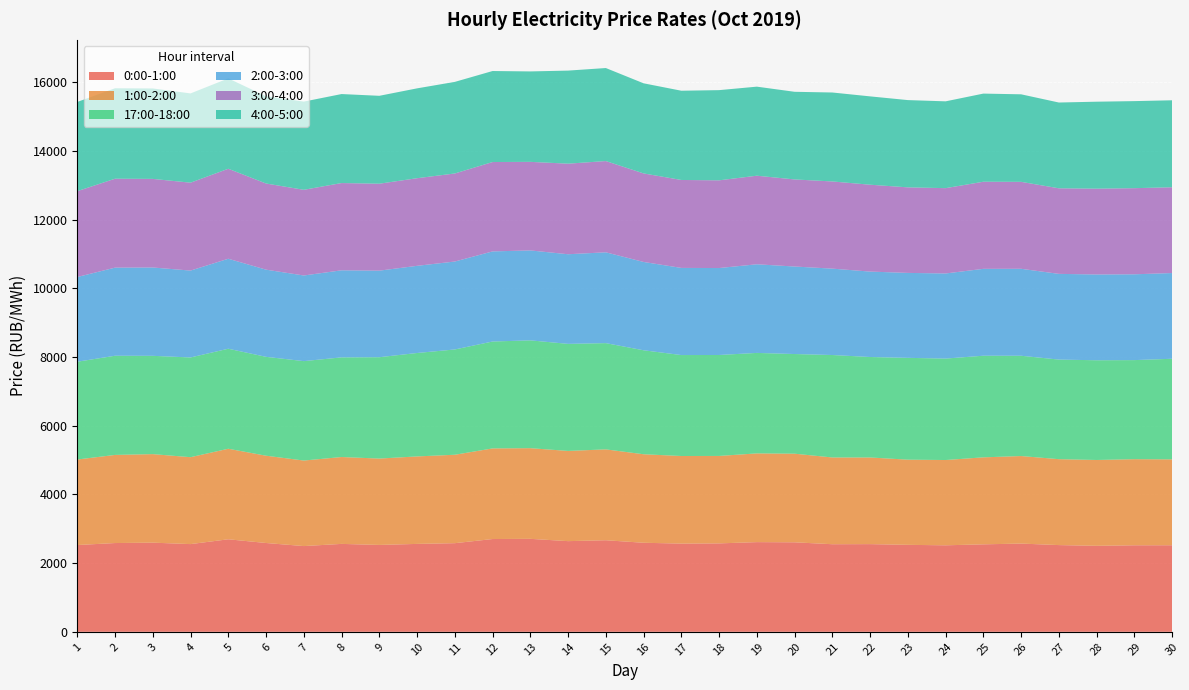

Reading left to right, transcribe all the data shown in this chart.

0:00-1:00: 1=2525.6	2=2583.7	3=2595.0	4=2552.9	5=2693.1	6=2585.0	7=2495.4	8=2558.8	9=2528.6	10=2558.5	11=2579.6	12=2700.5	13=2706.1	14=2639.1	15=2665.2	16=2591.8	17=2567.3	18=2573.6	19=2610.4	20=2605.0	21=2549.3	22=2552.1	23=2531.4	24=2517.7	25=2546.0	26=2568.1	27=2524.2	28=2503.0	29=2518.2	30=2519.3
1:00-2:00: 1=2489.0	2=2564.6	3=2576.5	4=2529.4	5=2634.7	6=2540.3	7=2489.5	8=2528.2	9=2513.6	10=2546.0	11=2573.7	12=2637.2	13=2638.6	14=2625.5	15=2644.6	16=2576.0	17=2549.4	18=2545.1	19=2582.4	20=2579.1	21=2524.9	22=2521.6	23=2478.9	24=2482.2	25=2531.9	26=2547.7	27=2500.3	28=2498.0	29=2506.0	30=2499.7
17:00-18:00: 1=2846.3	2=2886.6	3=2861.0	4=2902.7	5=2911.2	6=2878.0	7=2893.4	8=2900.6	9=2950.2	10=3010.2	11=3064.5	12=3111.6	13=3138.1	14=3116.1	15=3092.3	16=3026.4	17=2938.2	18=2938.3	19=2924.5	20=2900.6	21=2981.8	22=2924.5	23=2963.1	24=2952.5	25=2957.8	26=2919.0	27=2898.7	28=2902.8	29=2883.9	30=2928.2
2:00-3:00: 1=2465.7	2=2564.2	3=2570.7	4=2528.6	5=2618.9	6=2536.8	7=2492.2	8=2533.8	9=2518.9	10=2536.9	11=2559.2	12=2622.3	13=2617.2	14=2608.3	15=2643.0	16=2570.2	17=2536.2	18=2530.3	19=2579.3	20=2546.8	21=2513.9	22=2486.0	23=2472.4	24=2476.9	25=2528.4	26=2530.8	27=2494.5	28=2495.9	29=2497.2	30=2494.6
3:00-4:00: 1=2498.4	2=2588.1	3=2578.8	4=2558.4	5=2619.2	6=2507.4	7=2494.0	8=2539.8	9=2530.5	10=2550.2	11=2562.5	12=2601.1	13=2577.9	14=2636.1	15=2656.3	16=2576.8	17=2559.7	18=2553.0	19=2578.0	20=2534.7	21=2537.6	22=2528.4	23=2489.8	24=2483.2	25=2535.2	26=2530.4	27=2490.7	28=2497.8	29=2506.7	30=2496.7
4:00-5:00: 1=2596.7	2=2632.2	3=2631.8	4=2597.8	5=2629.8	6=2539.2	7=2566.9	8=2590.2	9=2558.2	10=2615.0	11=2665.9	12=2648.9	13=2632.1	14=2708.7	15=2707.3	16=2622.8	17=2597.4	18=2624.8	19=2591.9	20=2550.7	21=2589.1	22=2571.0	23=2539.8	24=2526.7	25=2565.2	26=2547.8	27=2496.5	28=2531.2	29=2533.6	30=2531.4